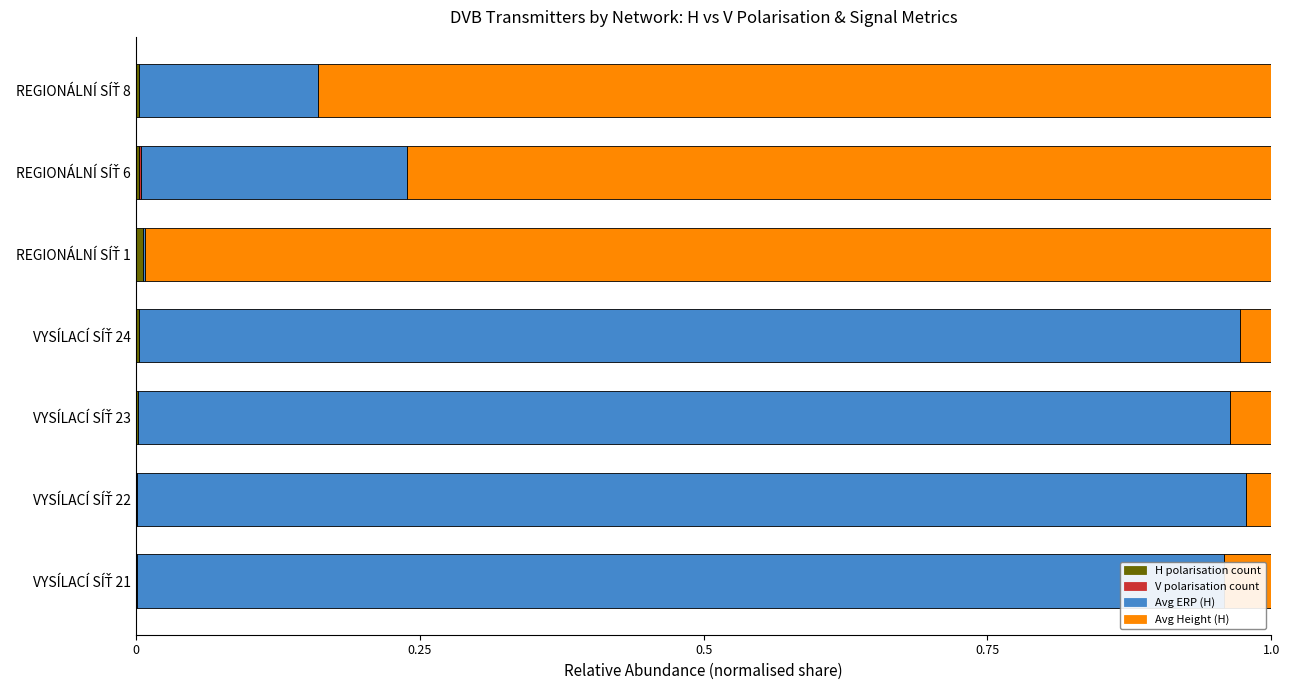

How many categories are shown in the chart?

7